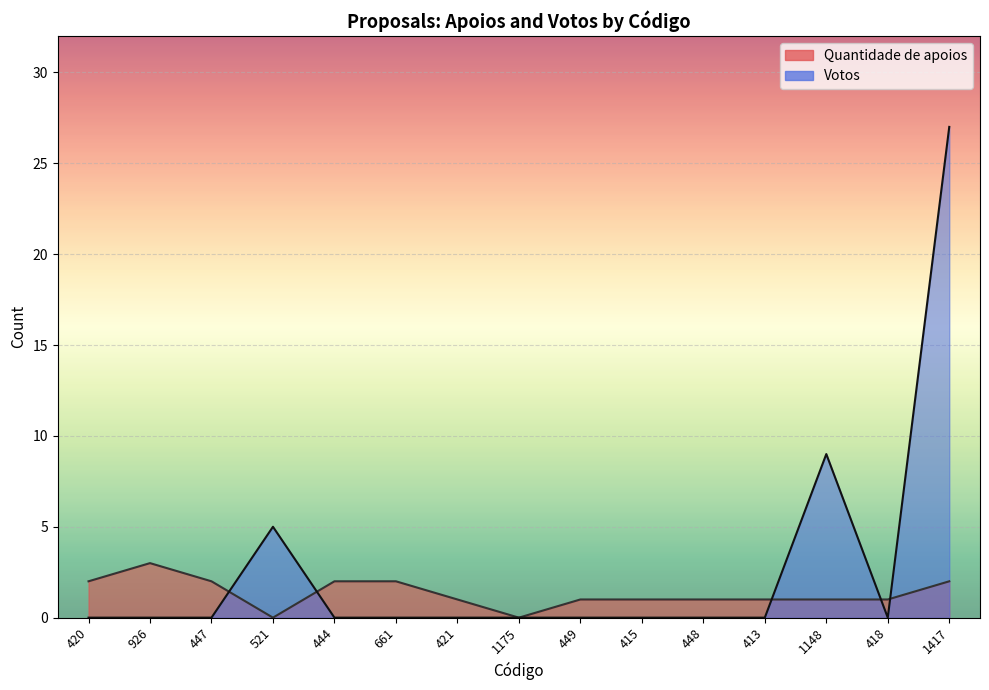

In Quantidade de apoios, how many points are higher than both neighbors (excluding endpoints)?

1